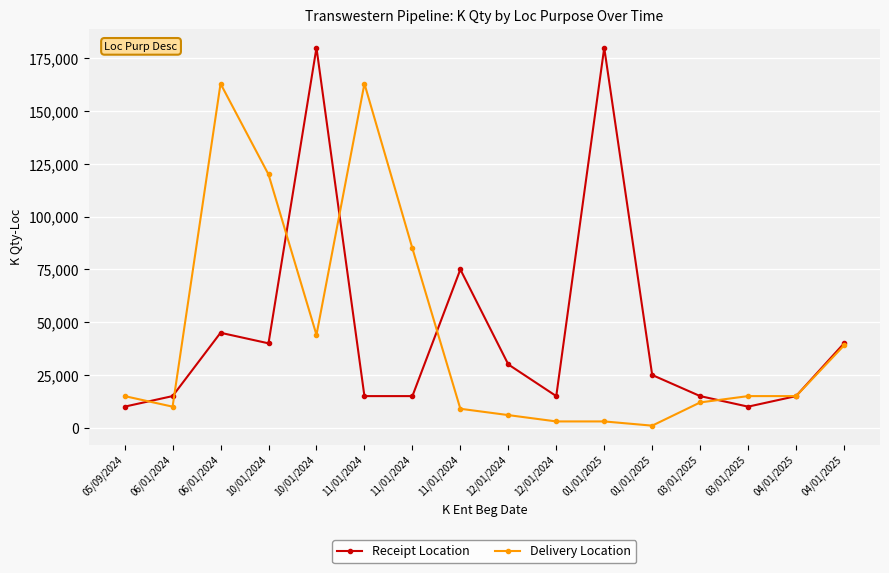

How many distinct data groups are displayed?

2